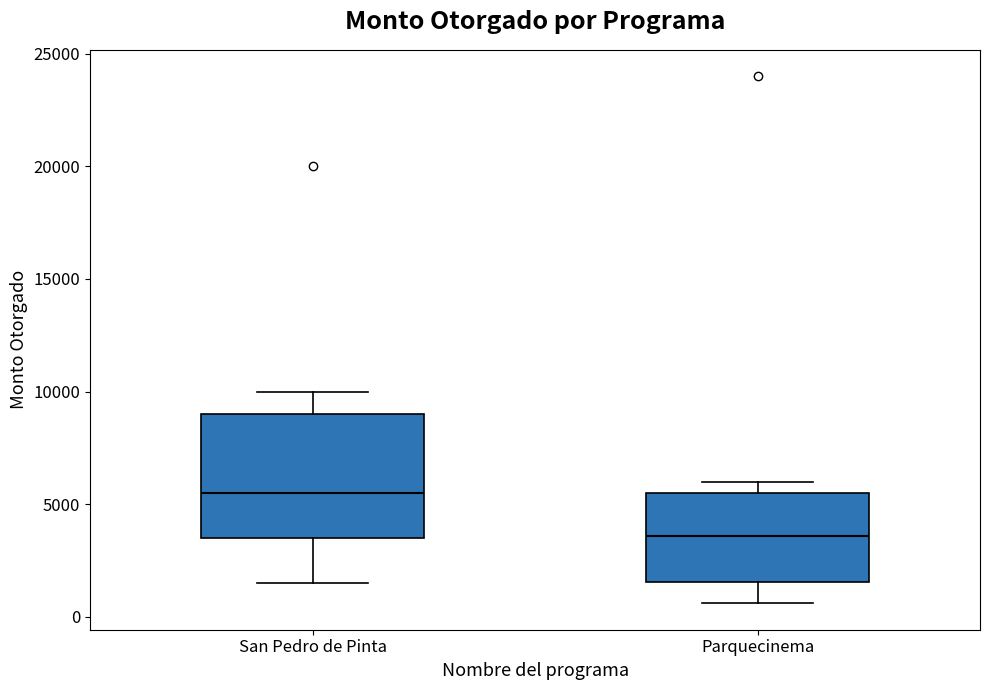

Reading left to right, transcribe this box plot: for each box, give where its median line is, the range the box spans, and where its two whiskers end, as read against the y-axis. The values are not printed on the chart, so give them approximately, as read against the axis.

San Pedro de Pinta: median 5500, box 3500 to 9000, whiskers 1500 to 10000
Parquecinema: median 3500, box 1500 to 5500, whiskers 500 to 6000